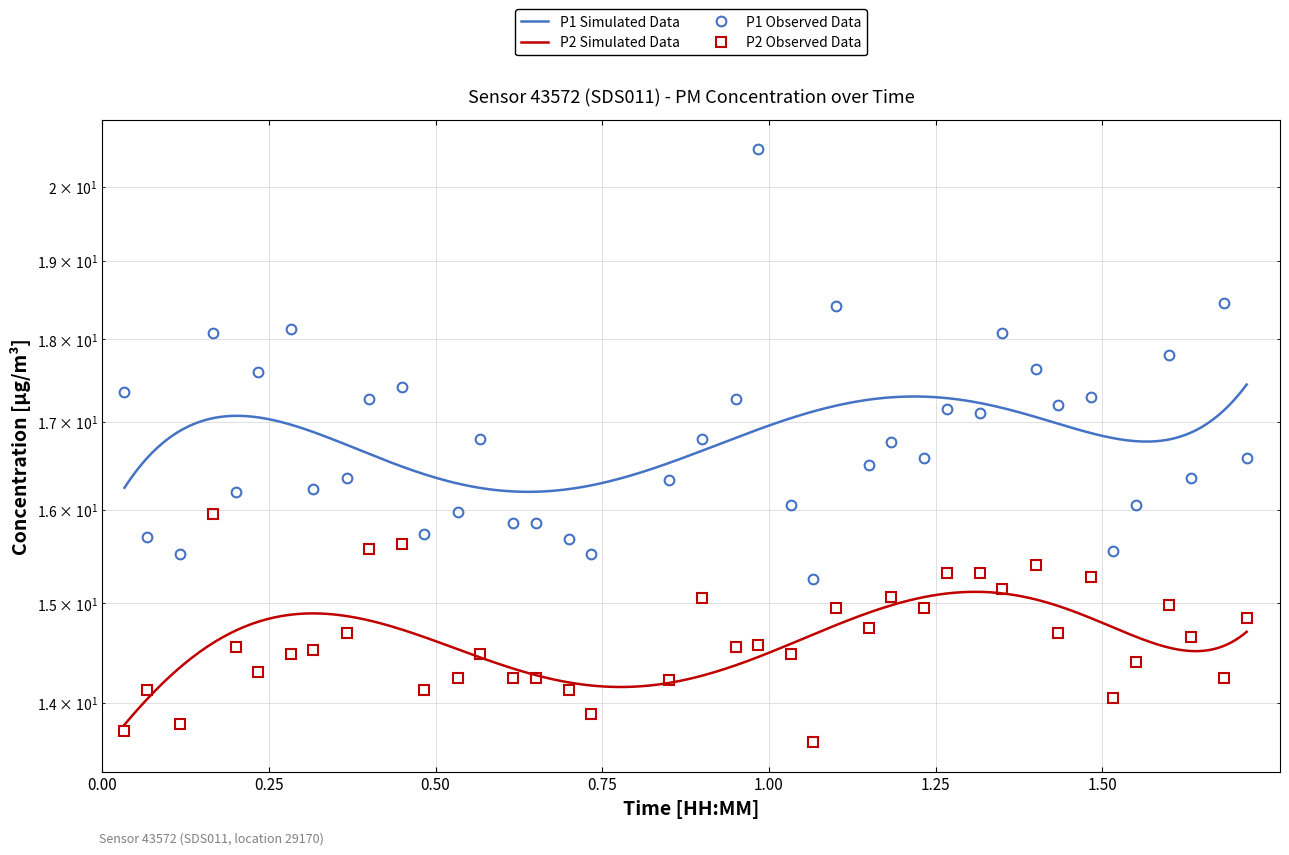

True or false: P1 and P2 intersect in this chart.

False